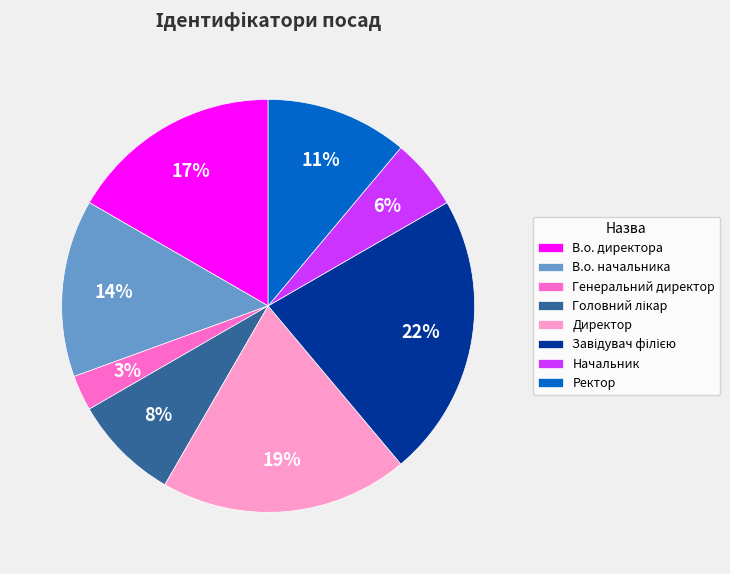

Which has a higher value, В.о. директора or Начальник?

В.о. директора